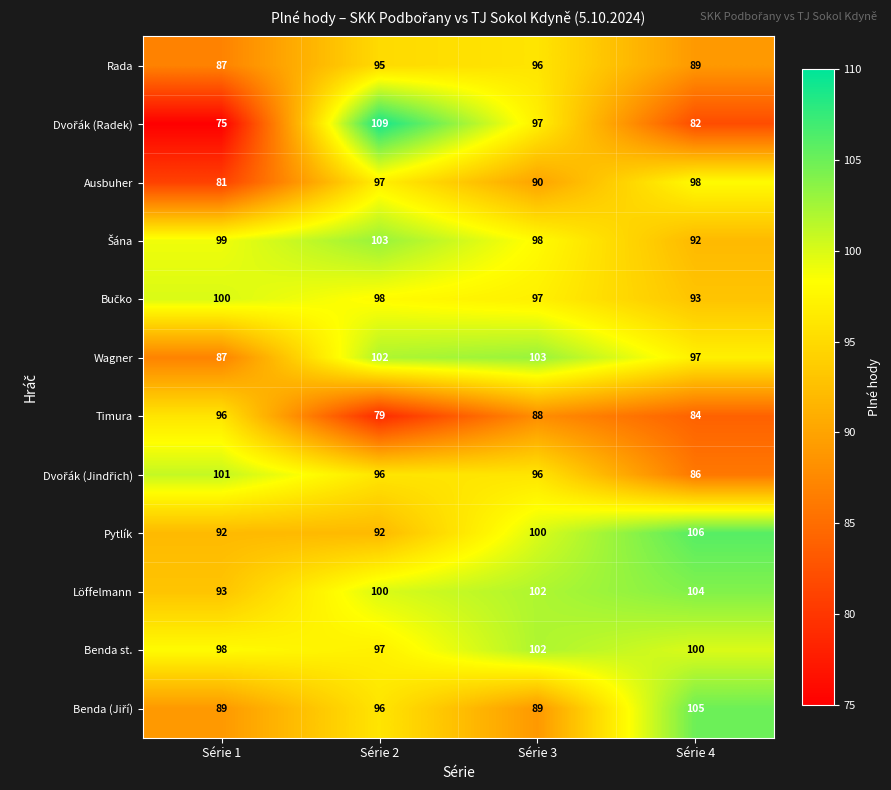

Rank the categories by Timura value from highest to lowest.

Série 1, Série 3, Série 4, Série 2